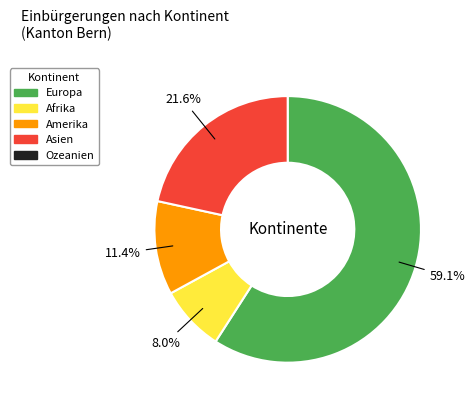

Is there a majority slice in this chart?

Yes